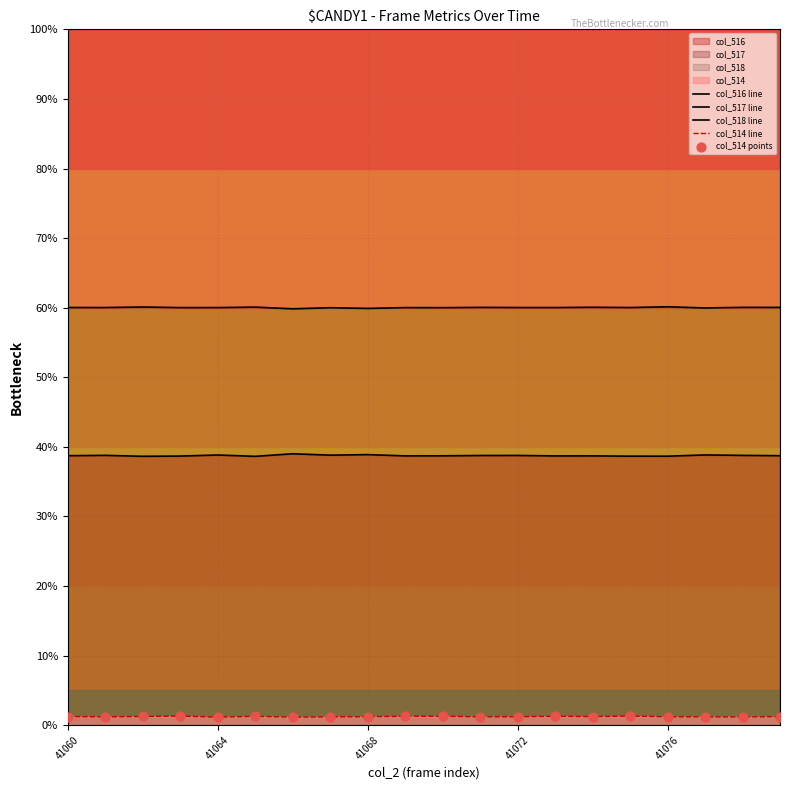

Which series has the largest Y range (max minus min)?

col_516 line